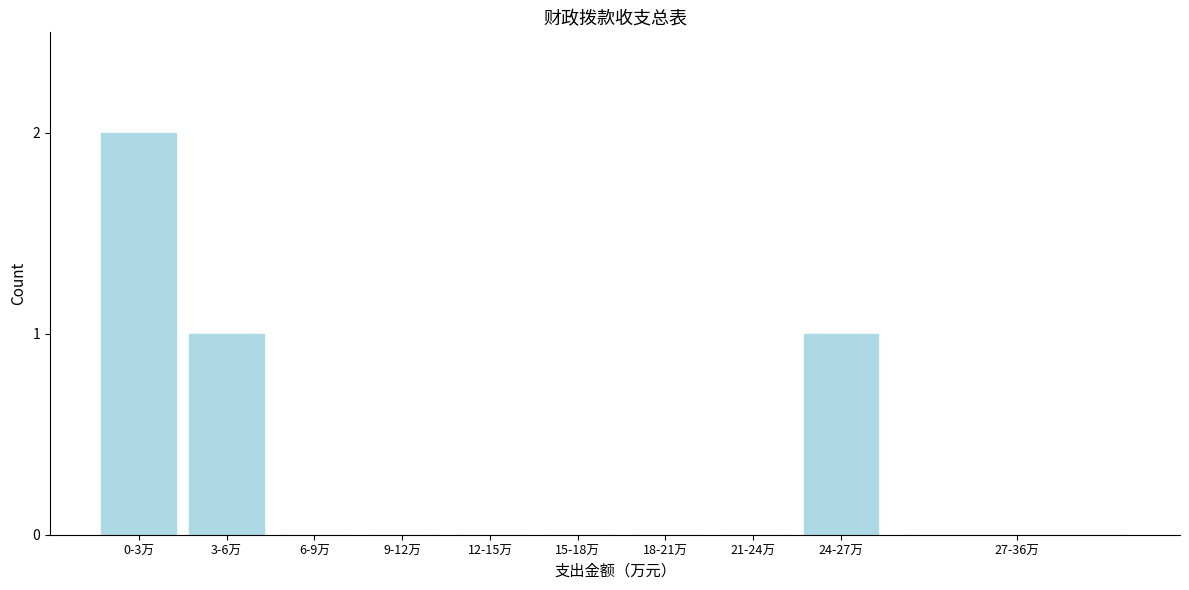

Reading left to right, transcribe all the data shown in this chart.

0-3万=2	3-6万=1	6-9万=0	9-12万=0	12-15万=0	15-18万=0	18-21万=0	21-24万=0	24-27万=1	27-36万=0